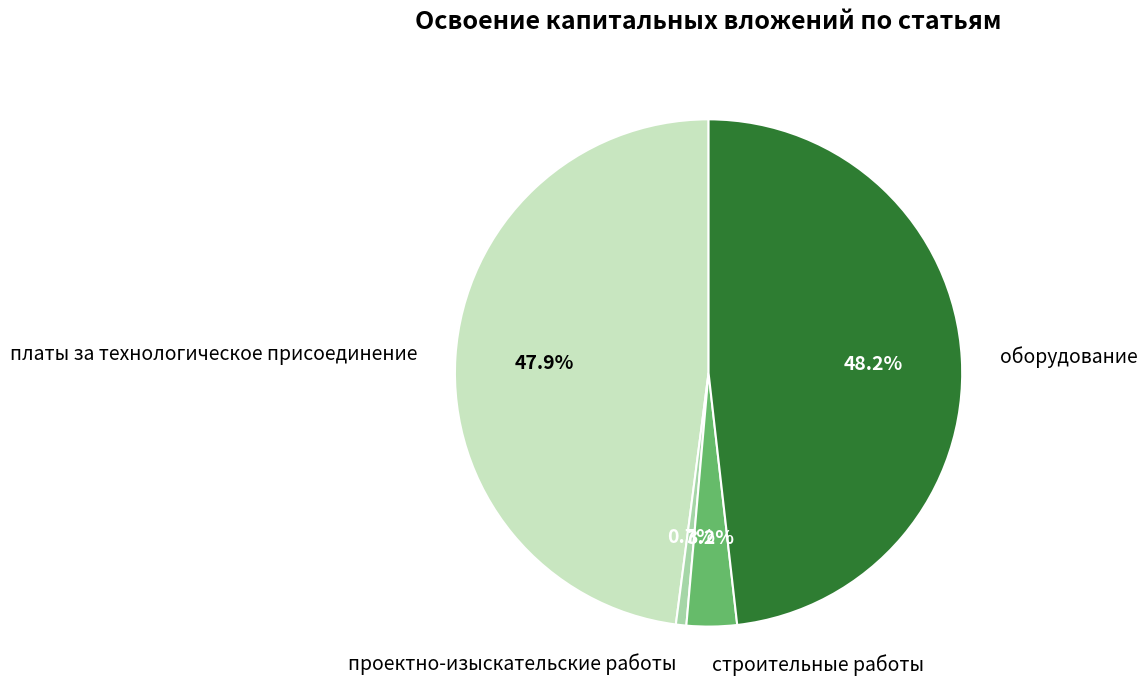

To the nearest percent, what is the average slice percentage?

25%